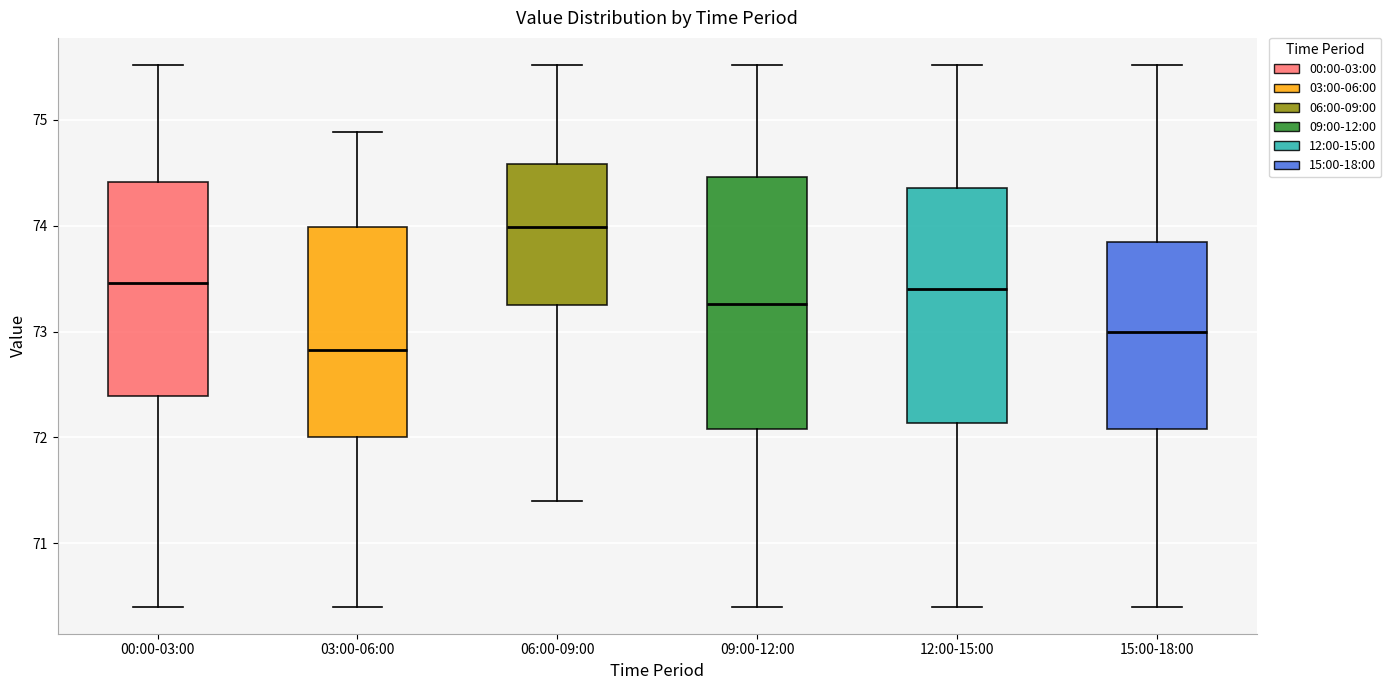

Reading left to right, transcribe this box plot: for each box, give where its median line is, the range the box spans, and where its two whiskers end, as read against the y-axis. The values are not printed on the chart, so give them approximately, as read against the axis.

00:00-03:00: median 73.5, box 72.4 to 74.4, whiskers 70.4 to 75.5
03:00-06:00: median 72.8, box 72.0 to 74.0, whiskers 70.4 to 74.9
06:00-09:00: median 74.0, box 73.2 to 74.6, whiskers 71.4 to 75.5
09:00-12:00: median 73.3, box 72.1 to 74.5, whiskers 70.4 to 75.5
12:00-15:00: median 73.4, box 72.1 to 74.4, whiskers 70.4 to 75.5
15:00-18:00: median 73.0, box 72.1 to 73.8, whiskers 70.4 to 75.5